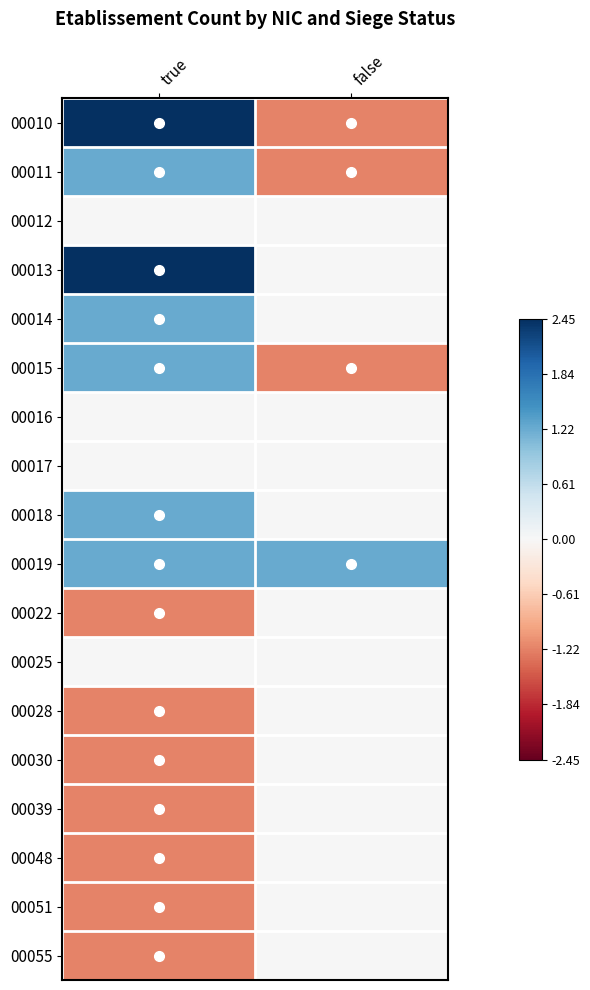

At which category is the sum across all series the highest?

true